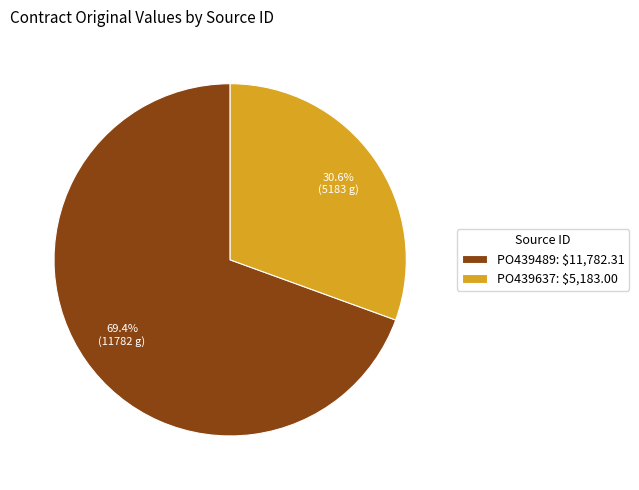

To the nearest percent, what is the average slice percentage?

50%